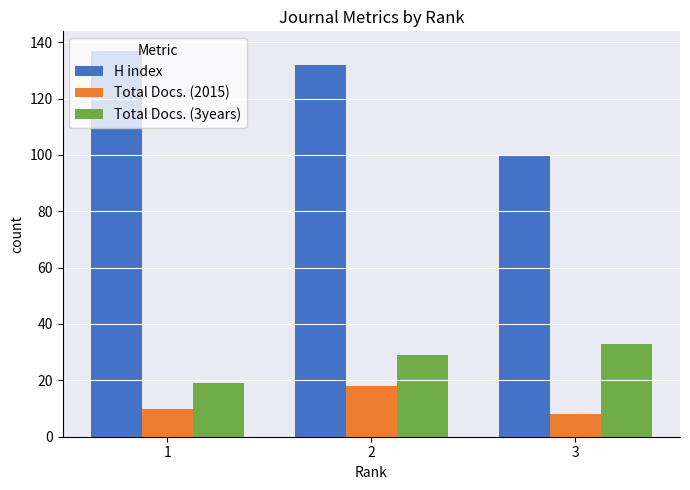

Reading right to left, what are all the values shown in this chart?

H index: 3=100	2=132	1=137
Total Docs. (2015): 3=8	2=18	1=10
Total Docs. (3years): 3=33	2=29	1=19